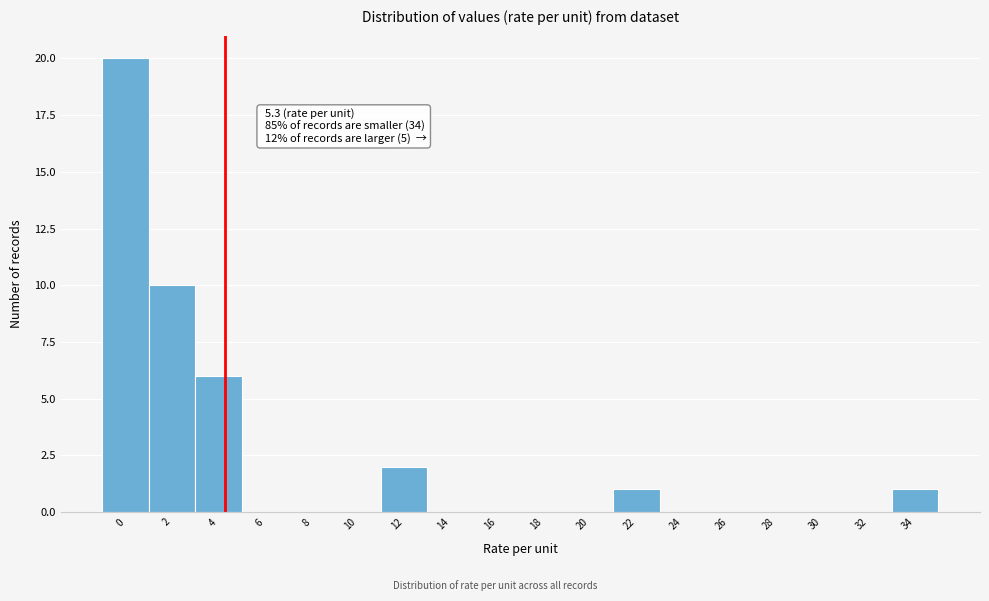

Which has a higher value, 22 or 26?

22